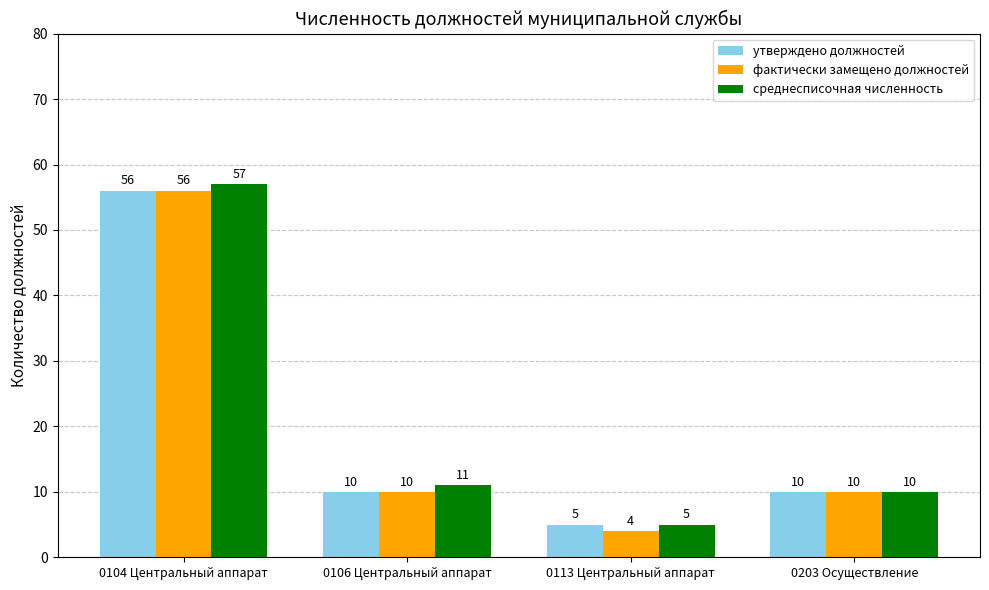

What is the total value across all series at 0104 Центральный аппарат?

169